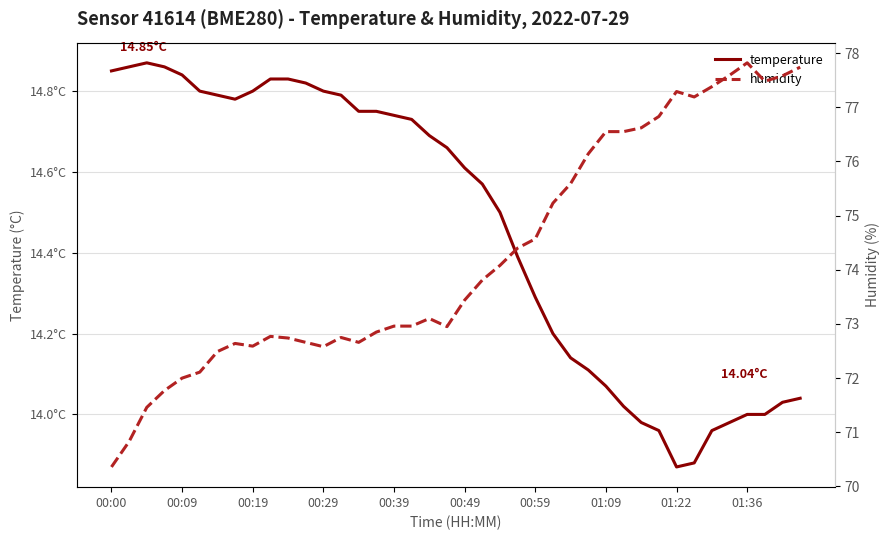

True or false: temperature and humidity intersect in this chart.

False